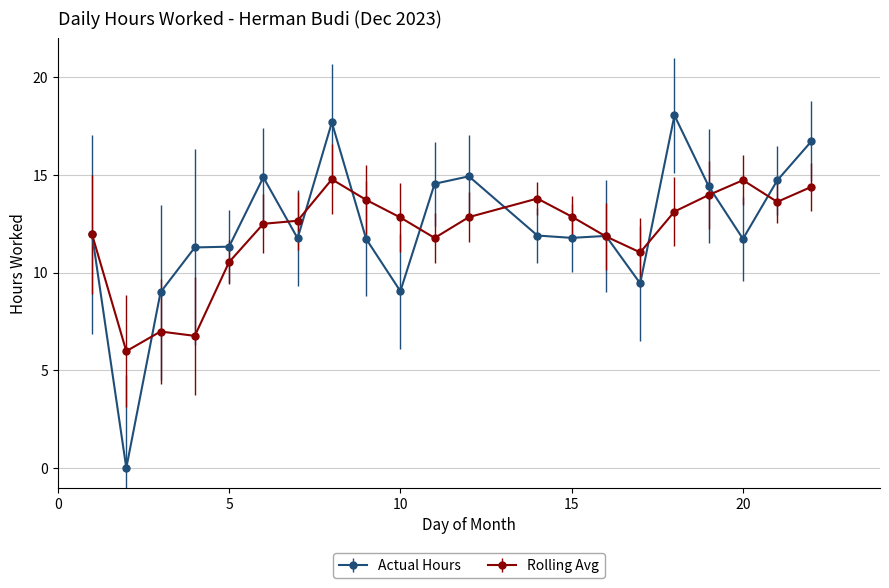

What is the highest value of the Rolling Avg series?

14.8